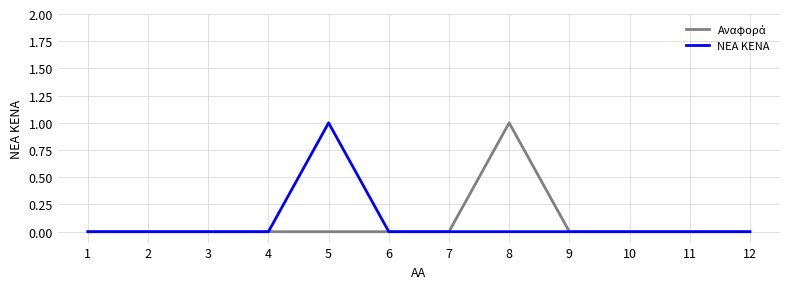

True or false: ΝΕΑ ΚΕΝΑ has a value of -1 at 8.

False